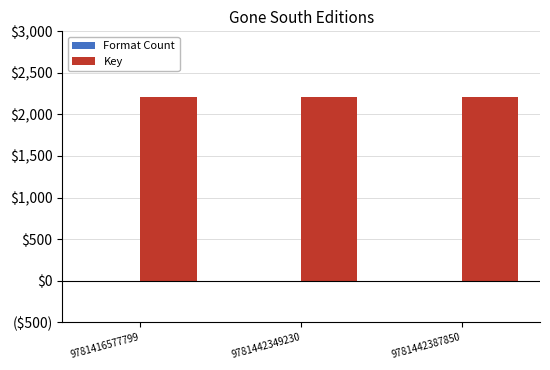

Does the chart contain stacked bars?

No